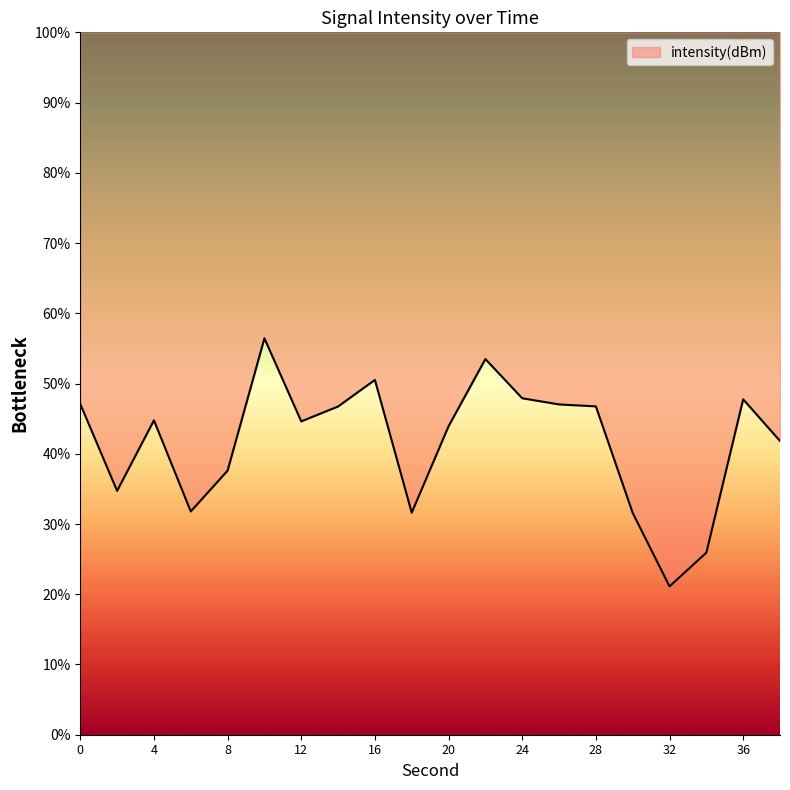

List the labels in order of value, largest first.

10, 22, 16, 24, 36, 0, 26, 28, 14, 4, 12, 20, 38, 8, 2, 6, 18, 30, 34, 32